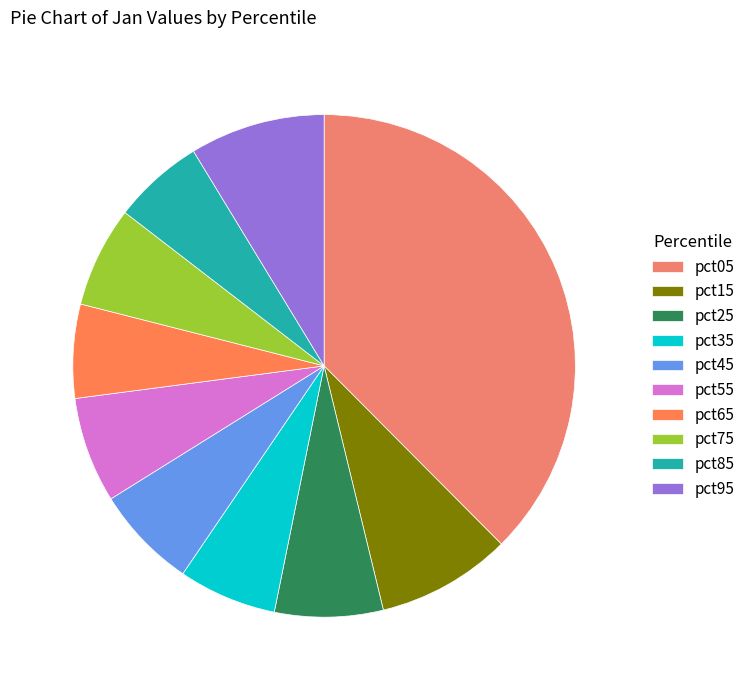

What is the change in value from pct35 to pct95?

+0.1